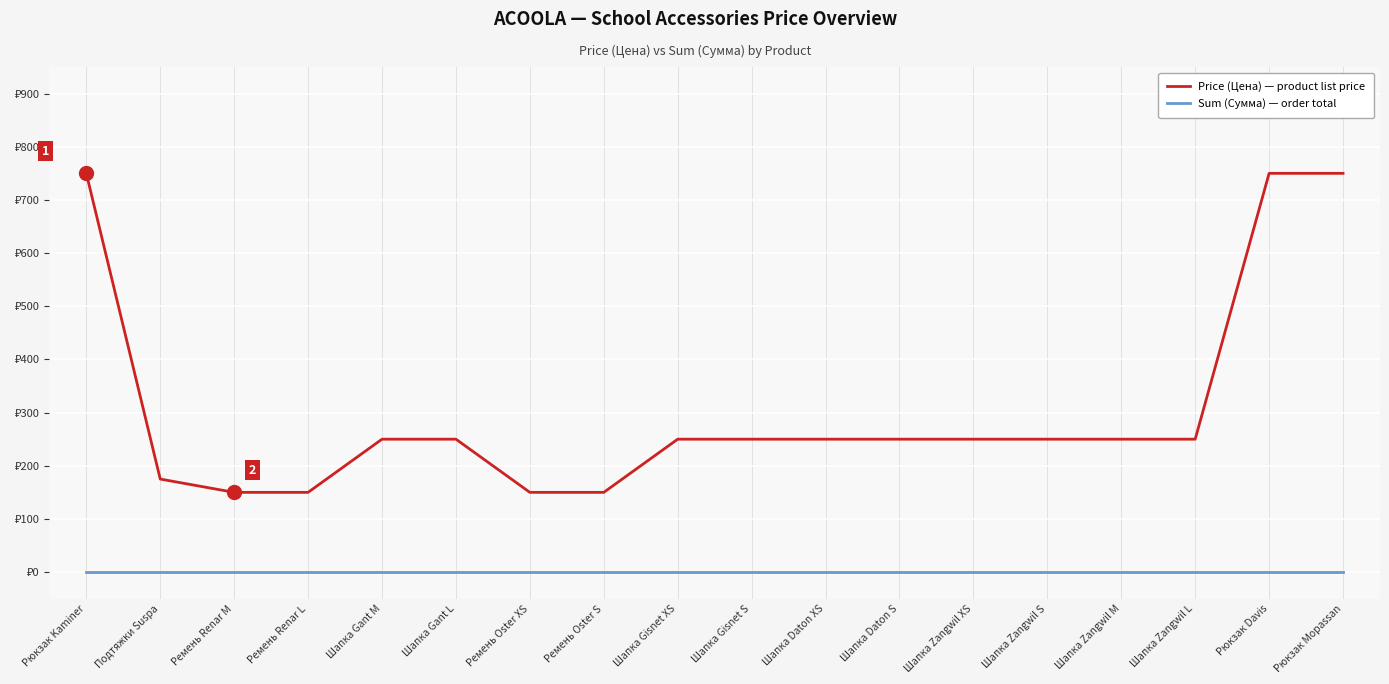

Does the chart have visible grid lines?

Yes